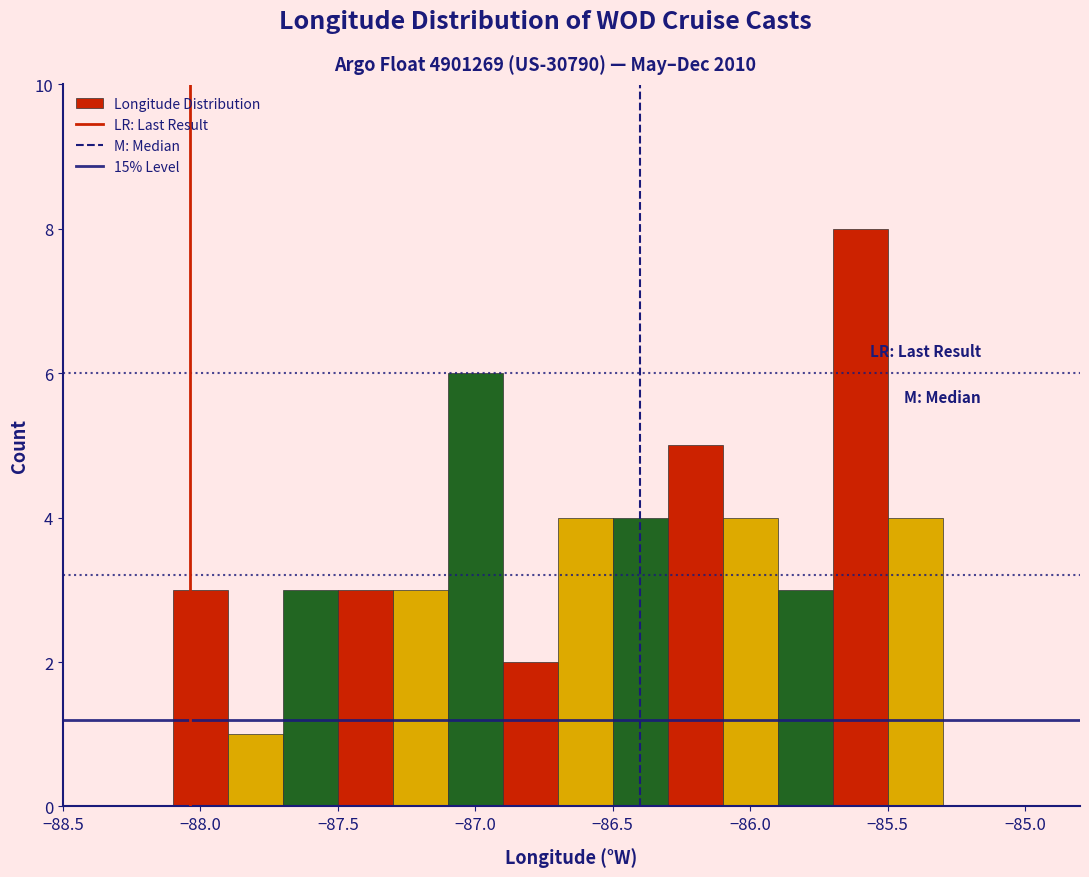

Reading left to right, list every bar in this chart as the range it spans on the x-axis followed by its height. The values are not printed on the chart, so give them approximately, as read against the axis.

-88.1 to -87.9: 3
-87.9 to -87.7: 1
-87.7 to -87.5: 3
-87.5 to -87.3: 3
-87.3 to -87.1: 3
-87.1 to -86.9: 6
-86.9 to -86.7: 2
-86.7 to -86.5: 4
-86.5 to -86.3: 4
-86.3 to -86.1: 5
-86.1 to -85.9: 4
-85.9 to -85.7: 3
-85.7 to -85.5: 8
-85.5 to -85.3: 4